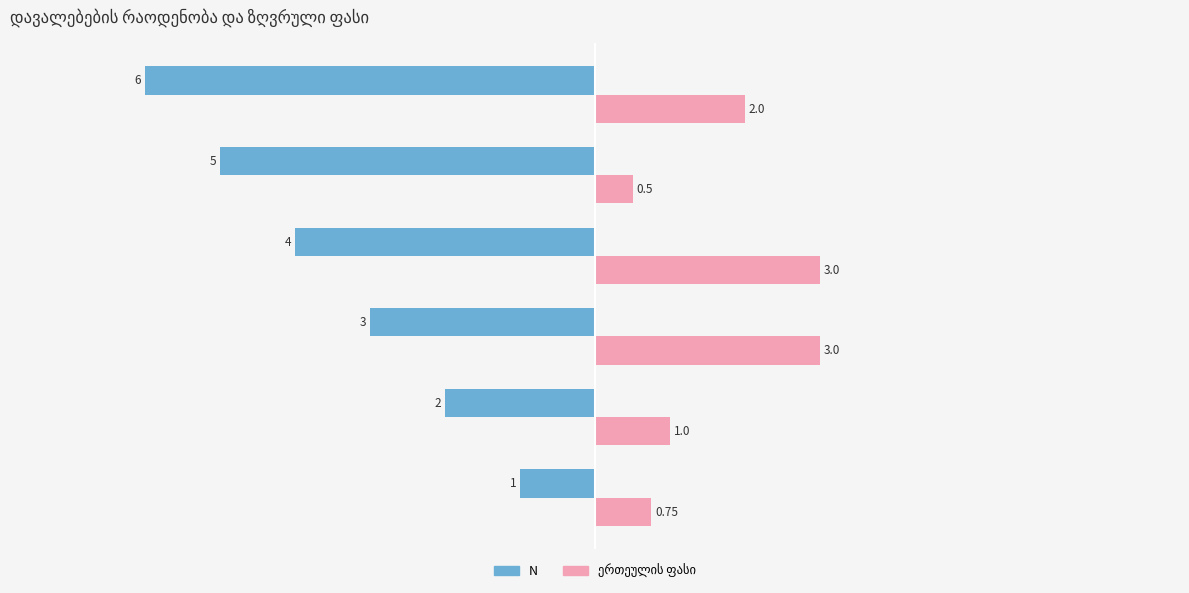

How many categories are shown in the chart?

6